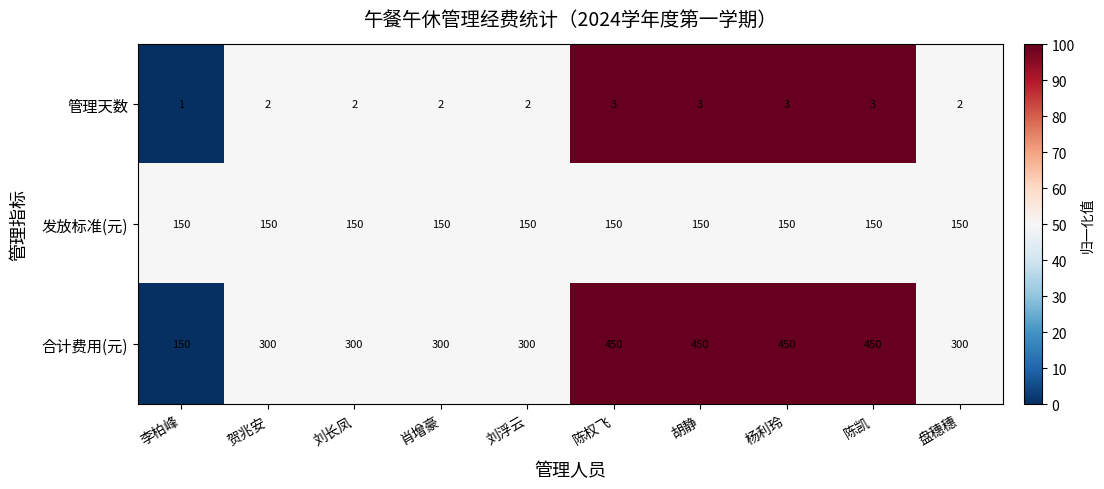

The 合计费用(元) series shows 704 at 陈凯. True or false?

False